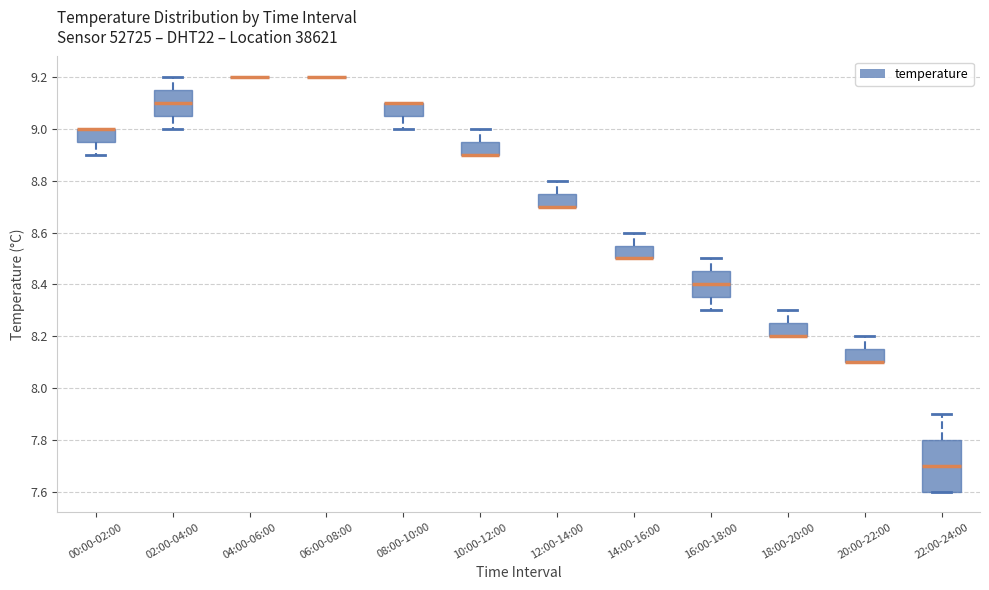

Where does the upper whisker of the box for 12:00-14:00 end on the y-axis? The values are not printed on the chart, so give them approximately, as read against the axis.

8.80